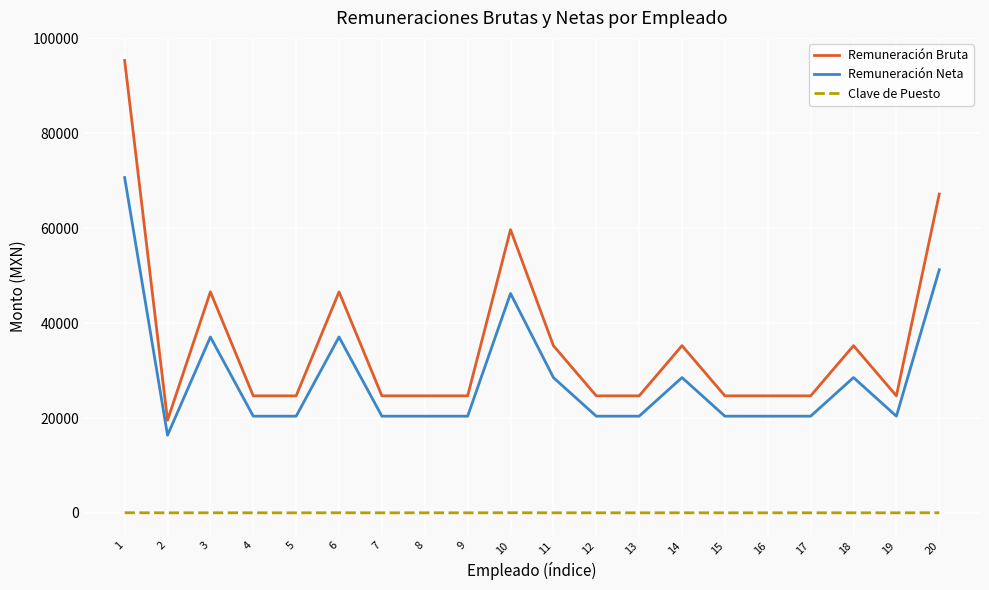

Rank the series by their average value, from highest to lowest.

Remuneración Bruta, Remuneración Neta, Clave de Puesto